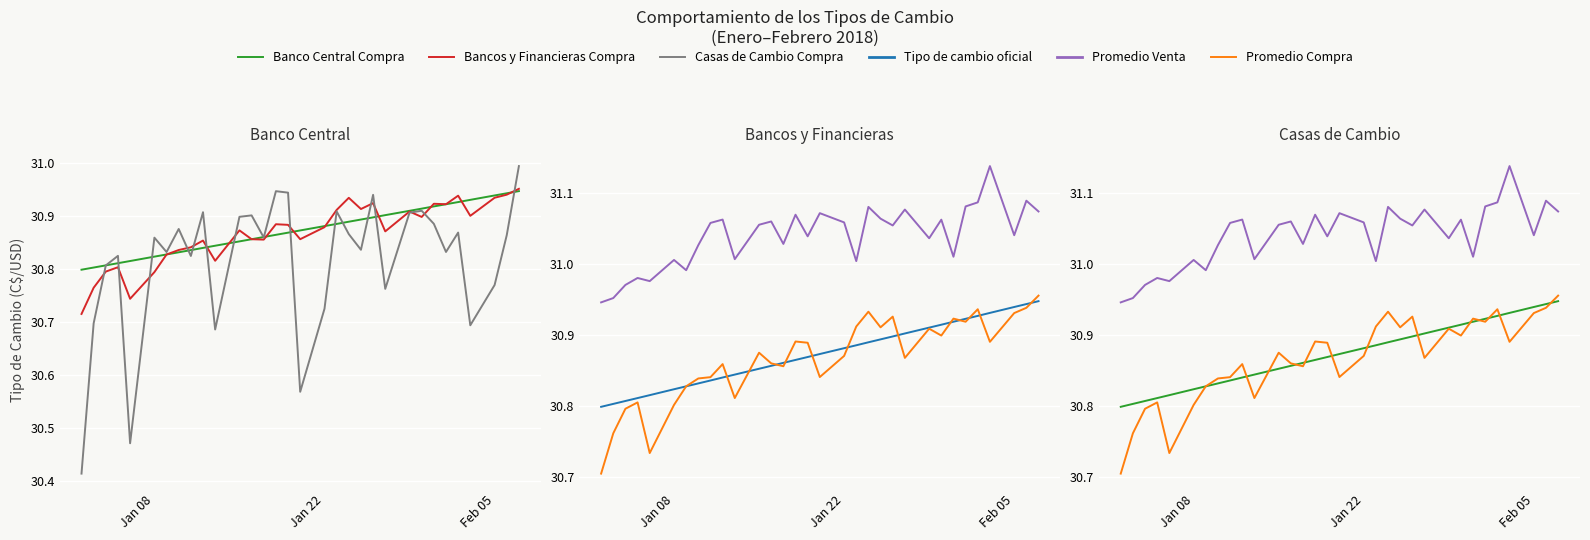

What is the greatest value displayed?

31.1